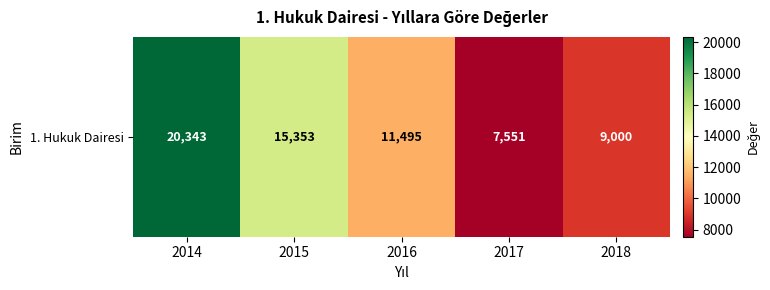

List the labels in order of value, largest first.

2014, 2015, 2016, 2018, 2017